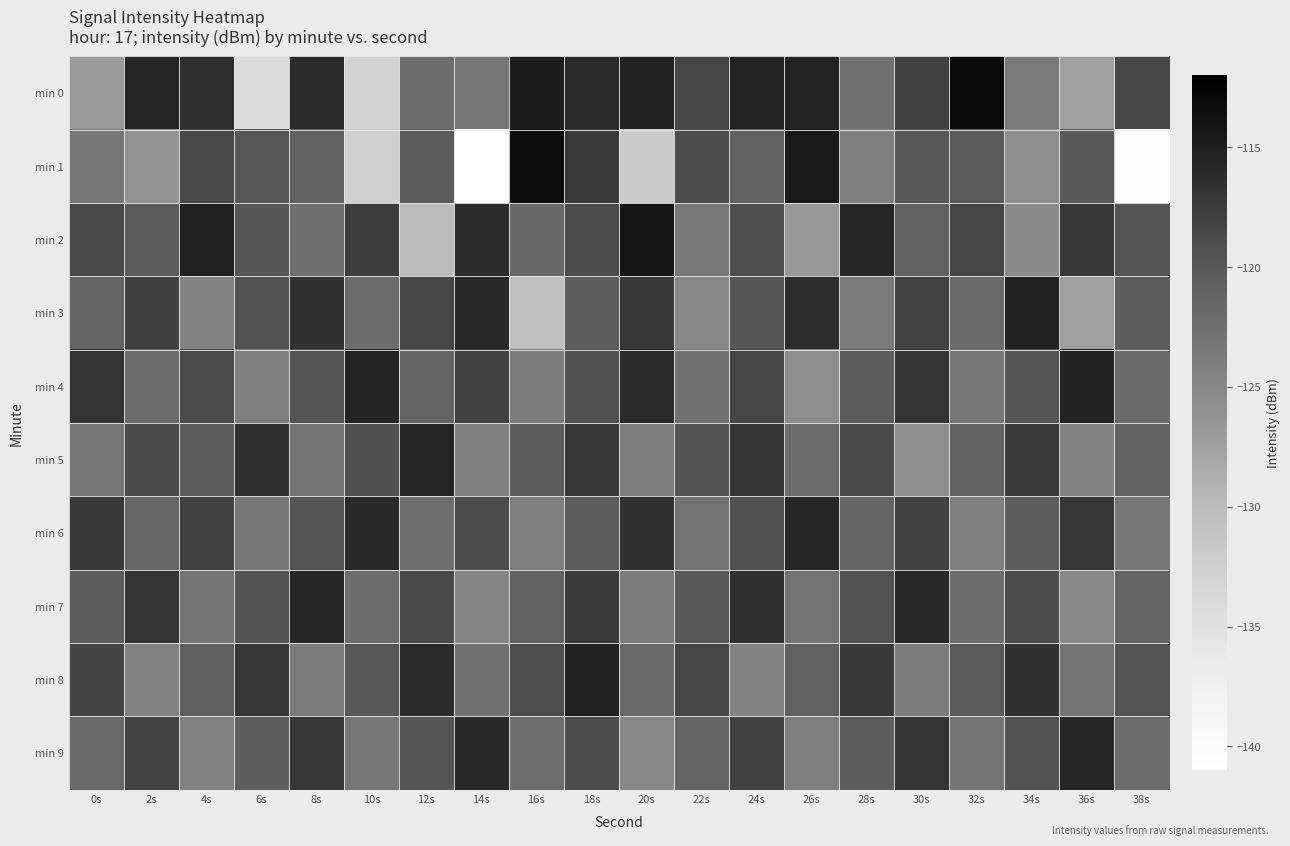

Reading left to right, extract all data points from this chart.

min 0: 0s=-127.1	2s=-115.7	4s=-116.5	6s=-134.3	8s=-116.1	10s=-132.9	12s=-122.2	14s=-123.2	16s=-114.8	18s=-116.2	20s=-115.4	22s=-118.3	24s=-115.5	26s=-115.6	28s=-122.7	30s=-118.0	32s=-112.9	34s=-123.6	36s=-127.5	38s=-118.4
min 1: 0s=-123.3	2s=-126.3	4s=-118.5	6s=-119.8	8s=-121.0	10s=-132.4	12s=-120.2	14s=-141.1	16s=-113.5	18s=-117.4	20s=-132.0	22s=-118.8	24s=-121.0	26s=-114.5	28s=-124.3	30s=-119.9	32s=-120.2	34s=-125.7	36s=-120.0	38s=-140.3
min 2: 0s=-118.5	2s=-120.3	4s=-115.2	6s=-119.8	8s=-122.4	10s=-117.6	12s=-130.1	14s=-116.3	16s=-121.7	18s=-118.9	20s=-114.2	22s=-123.5	24s=-119.1	26s=-126.8	28s=-115.7	30s=-120.9	32s=-118.3	34s=-125.4	36s=-117.1	38s=-119.6
min 3: 0s=-121.2	2s=-117.8	4s=-124.6	6s=-119.3	8s=-116.7	10s=-122.1	12s=-118.4	14s=-115.9	16s=-130.5	18s=-120.7	20s=-117.3	22s=-125.2	24s=-119.8	26s=-116.4	28s=-123.6	30s=-118.1	32s=-121.9	34s=-115.3	36s=-127.4	38s=-120.5
min 4: 0s=-116.8	2s=-122.3	4s=-118.7	6s=-124.1	8s=-119.5	10s=-115.6	12s=-121.4	14s=-117.9	16s=-123.8	18s=-119.2	20s=-116.1	22s=-122.7	24s=-118.3	26s=-125.6	28s=-120.4	30s=-116.9	32s=-123.2	34s=-119.7	36s=-115.4	38s=-121.8
min 5: 0s=-123.4	2s=-118.6	4s=-120.2	6s=-116.5	8s=-122.8	10s=-119.1	12s=-115.7	14s=-124.3	16s=-120.6	18s=-117.2	20s=-123.9	22s=-119.4	24s=-116.8	26s=-122.1	28s=-118.5	30s=-125.7	32s=-121.0	34s=-117.5	36s=-124.6	38s=-120.9
min 6: 0s=-117.3	2s=-121.6	4s=-118.0	6s=-123.2	8s=-119.5	10s=-116.0	12s=-122.4	14s=-118.8	16s=-124.1	18s=-120.3	20s=-116.7	22s=-122.9	24s=-119.2	26s=-115.8	28s=-121.5	30s=-117.9	32s=-124.2	34s=-120.6	36s=-117.1	38s=-123.4
min 7: 0s=-120.5	2s=-116.9	4s=-123.1	6s=-119.4	8s=-115.8	10s=-122.2	12s=-118.5	14s=-124.8	16s=-121.1	18s=-117.5	20s=-123.8	22s=-120.1	24s=-116.6	26s=-122.9	28s=-119.3	30s=-115.9	32s=-122.3	34s=-118.7	36s=-125.0	38s=-121.4
min 8: 0s=-118.2	2s=-124.5	4s=-120.8	6s=-117.2	8s=-123.6	10s=-119.9	12s=-116.3	14s=-122.7	16s=-119.0	18s=-115.5	20s=-121.9	22s=-118.3	24s=-124.6	26s=-120.9	28s=-117.3	30s=-123.8	32s=-120.2	34s=-116.7	36s=-123.0	38s=-119.5
min 9: 0s=-121.8	2s=-118.1	4s=-124.4	6s=-120.7	8s=-117.0	10s=-123.3	12s=-119.6	14s=-116.0	16s=-122.4	18s=-118.8	20s=-125.1	22s=-121.5	24s=-117.9	26s=-124.2	28s=-120.5	30s=-116.8	32s=-123.1	34s=-119.4	36s=-115.7	38s=-122.0